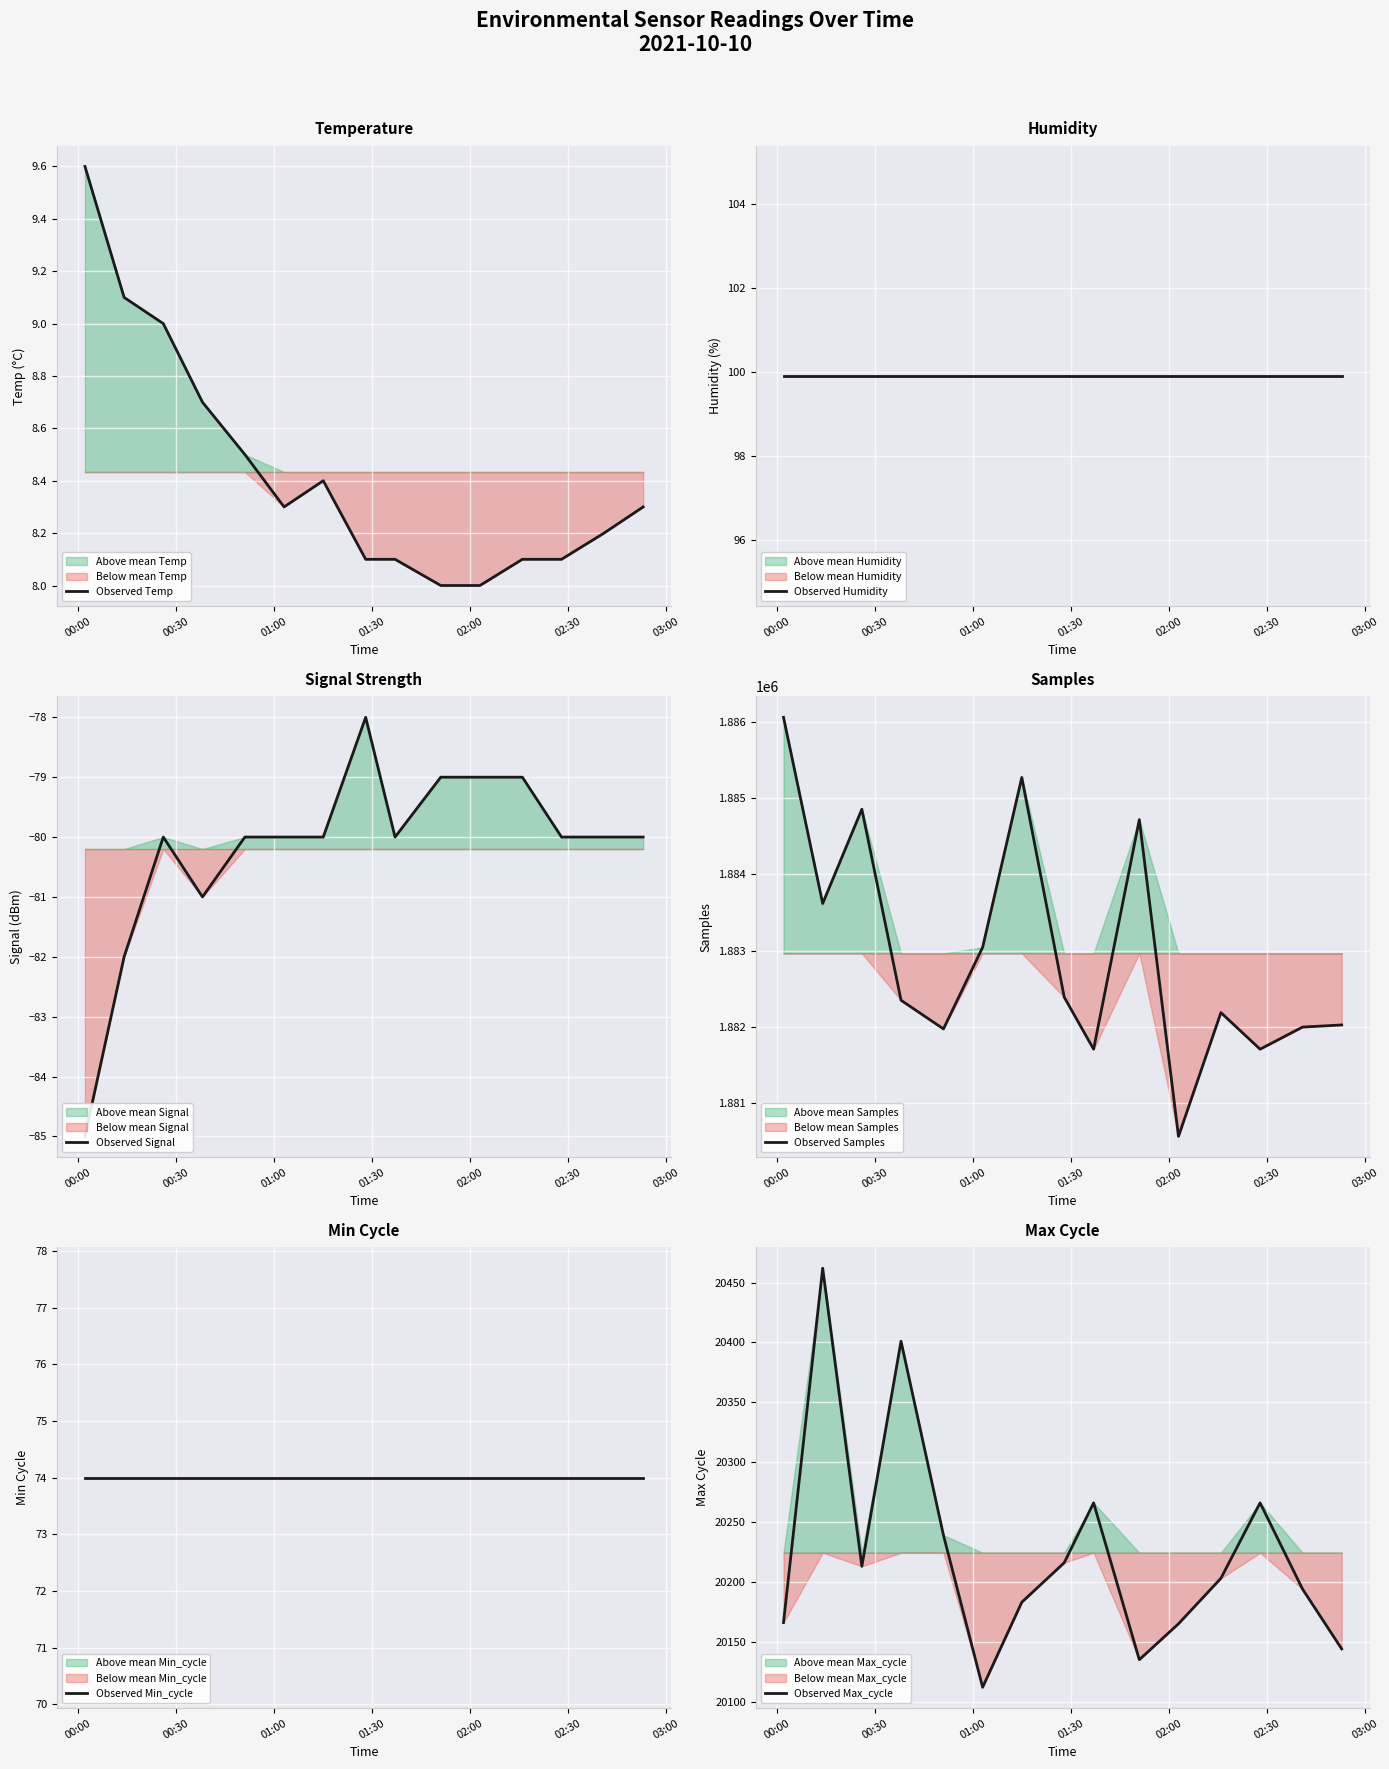

What is the lowest value of the Observed Max_cycle series?

20112